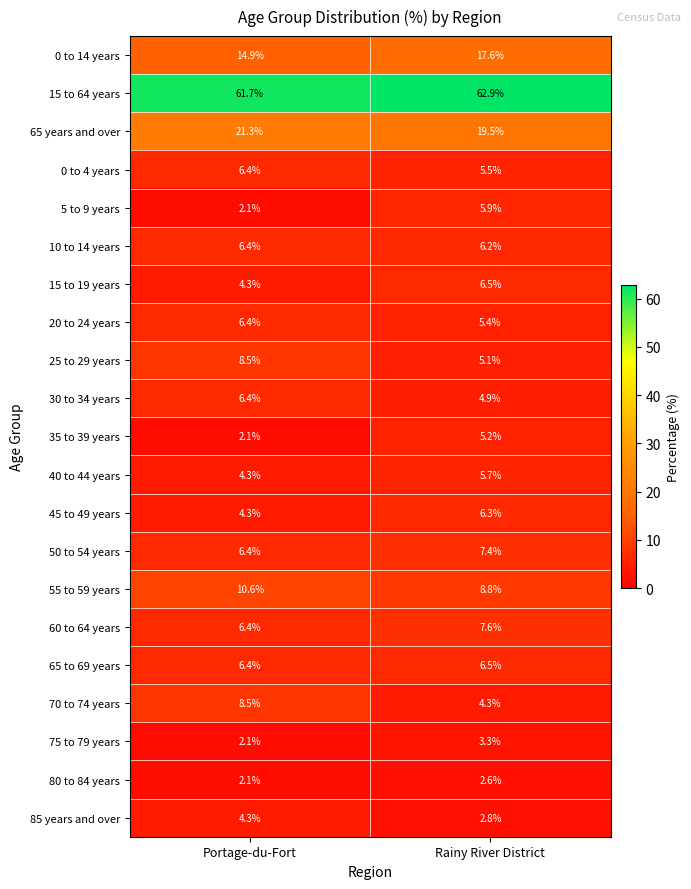

List the labels in order of 15 to 64 years value, largest first.

Rainy River District, Portage-du-Fort